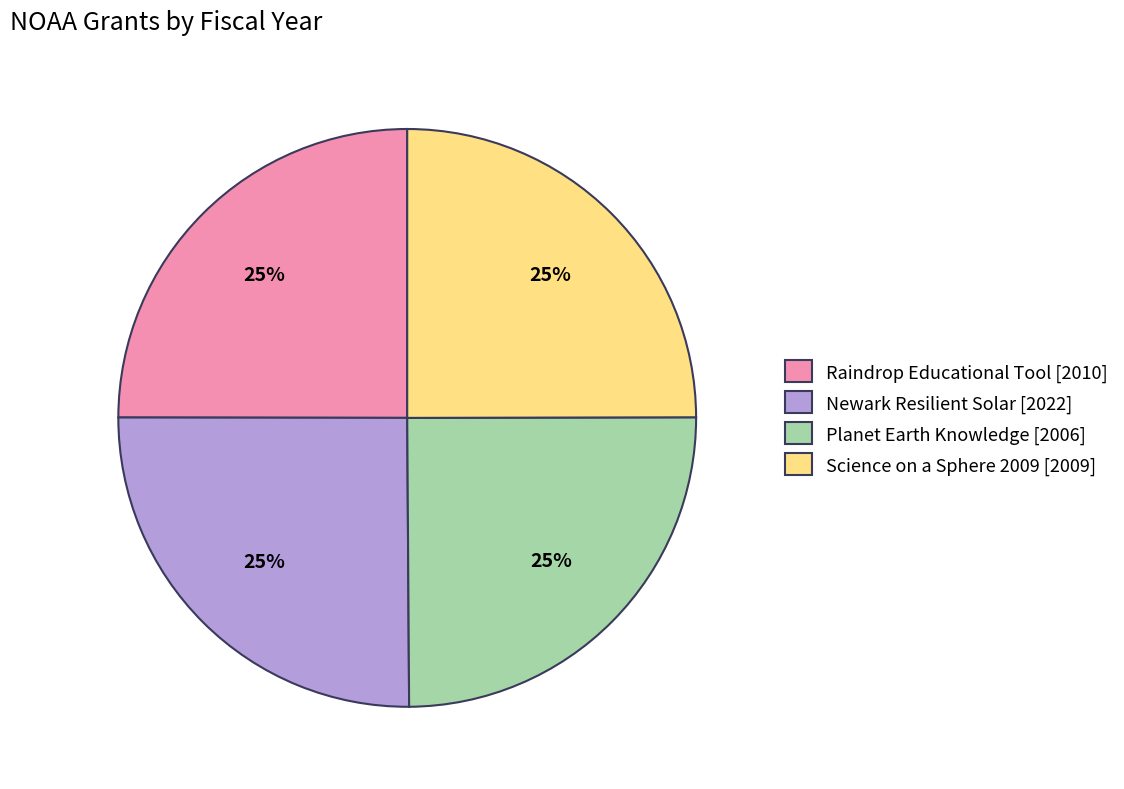

To the nearest percent, what is the average slice percentage?

25%